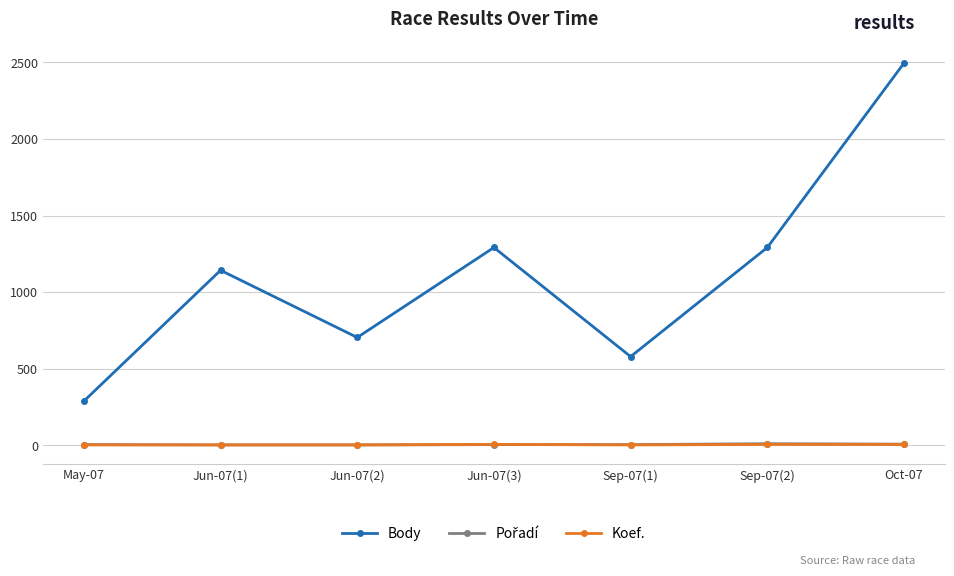

Does the chart have visible grid lines?

Yes